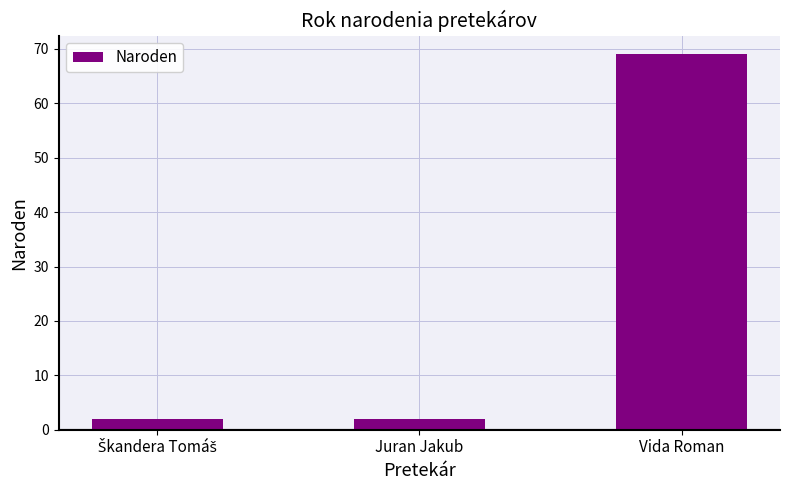

How many series are shown in this chart?

1